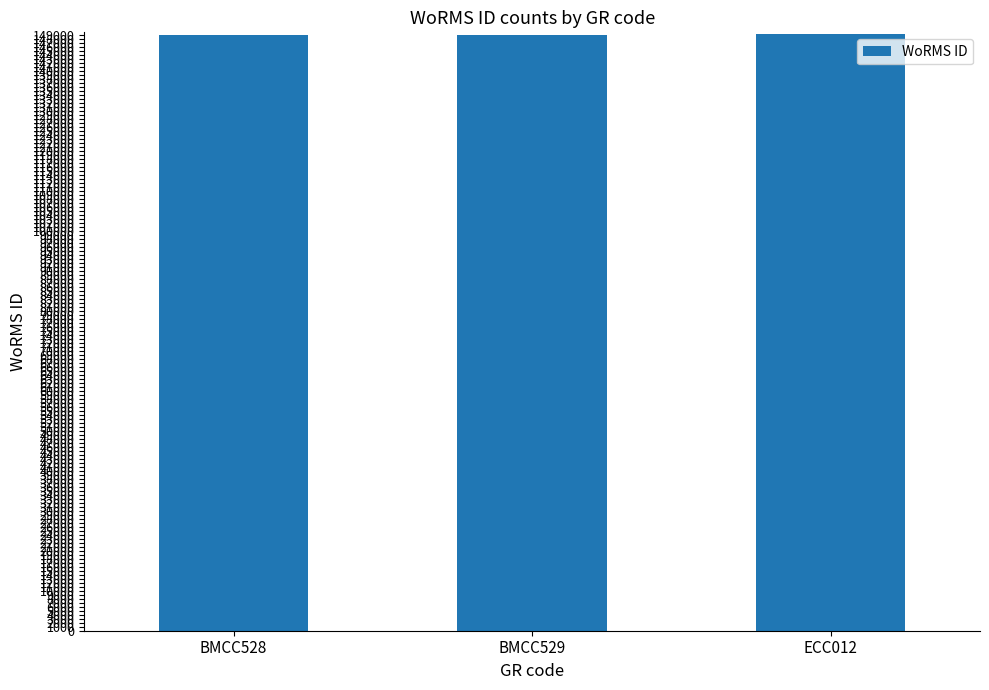

The value at BMCC529 is 103821. True or false?

False